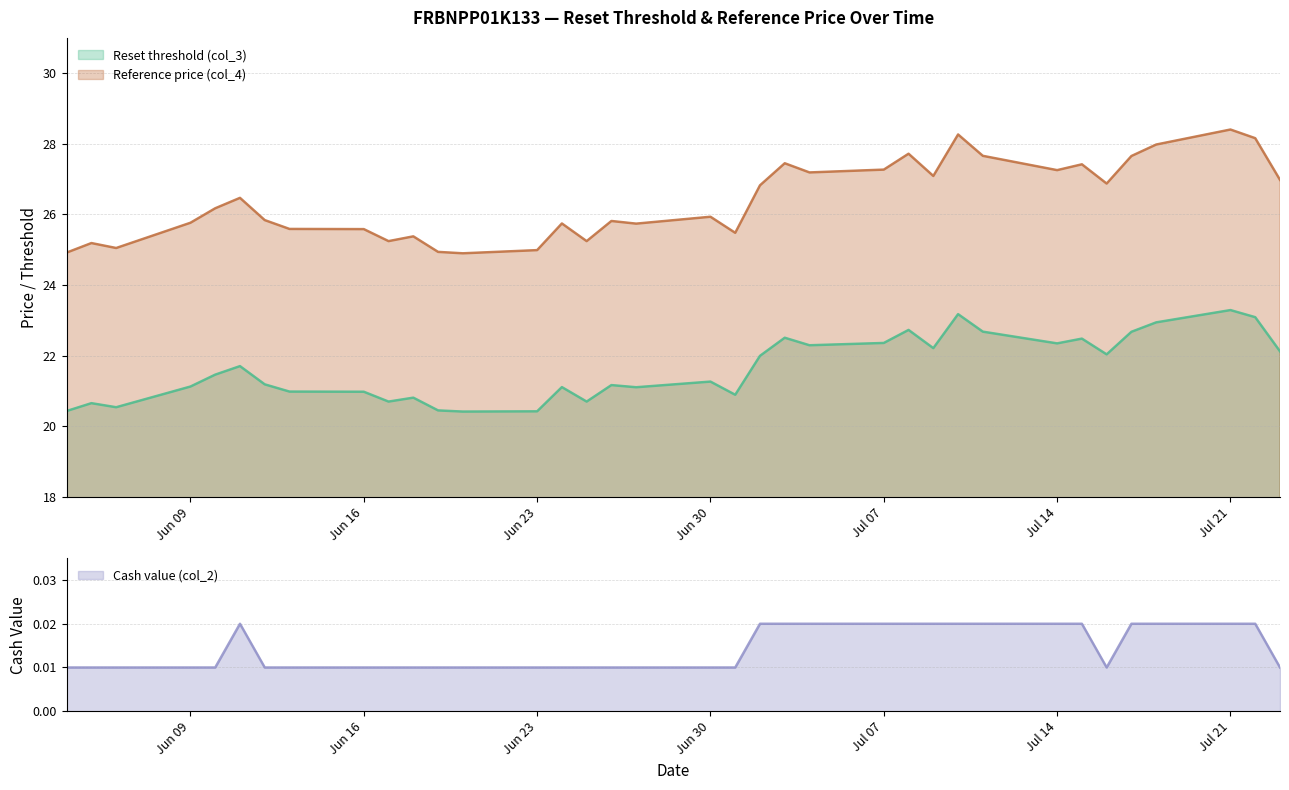

True or false: Reference price (col_4) has more than 2 interior local peaks.

True